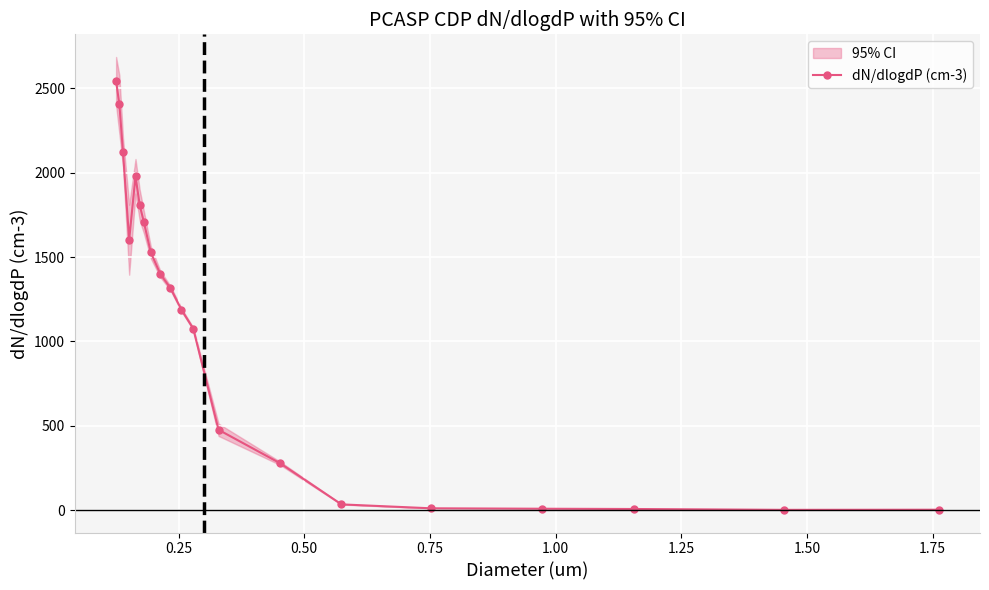

What is the value of the dN/dlogdP (cm-3) point at the 14th from the left?

277.7